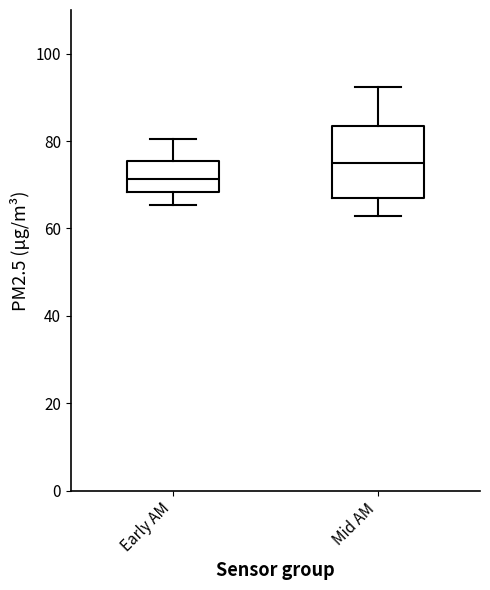

Which box's median line is the highest?

Mid AM